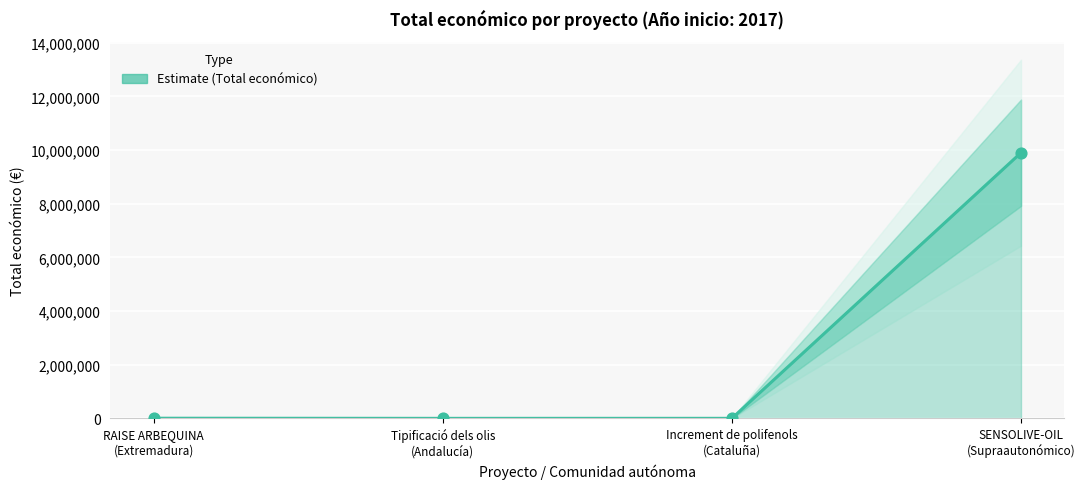

Which has a higher value, RAISE ARBEQUINA
(Extremadura) or Tipificació dels olis
(Andalucía)?

RAISE ARBEQUINA
(Extremadura)